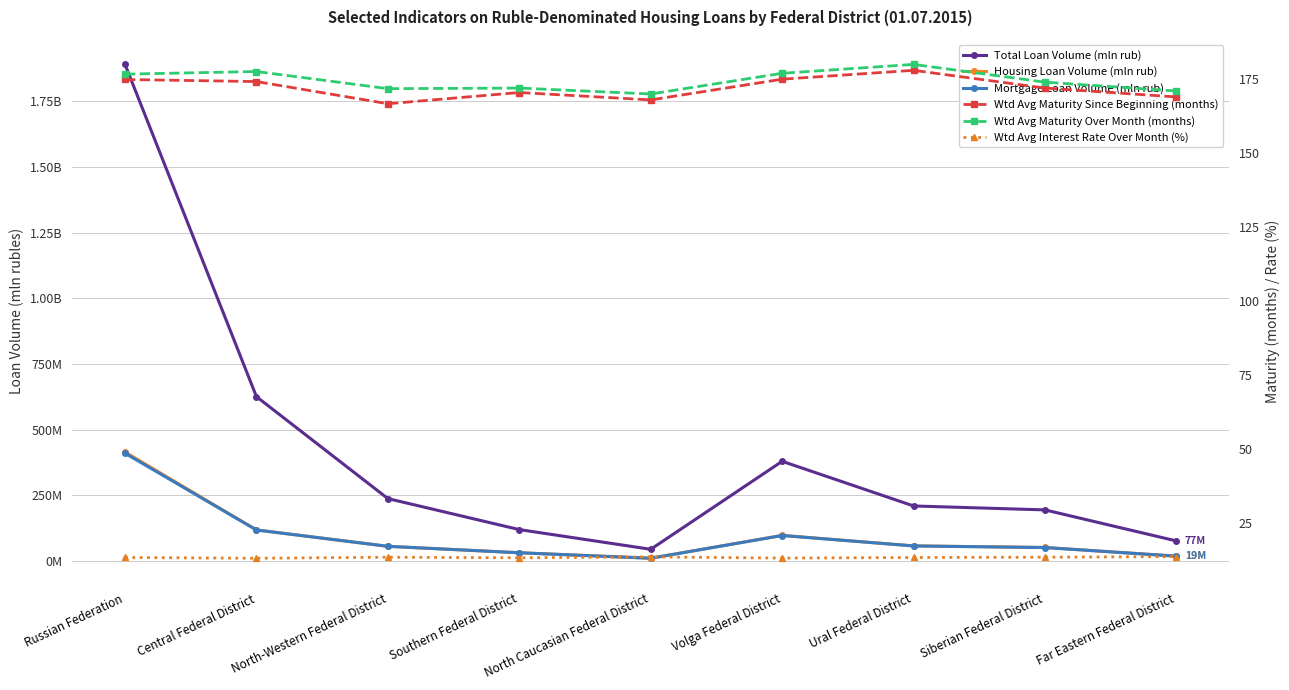

Between North-Western Federal District and North Caucasian Federal District, which series saw the biggest shift?

Total Loan Volume (mln rub)